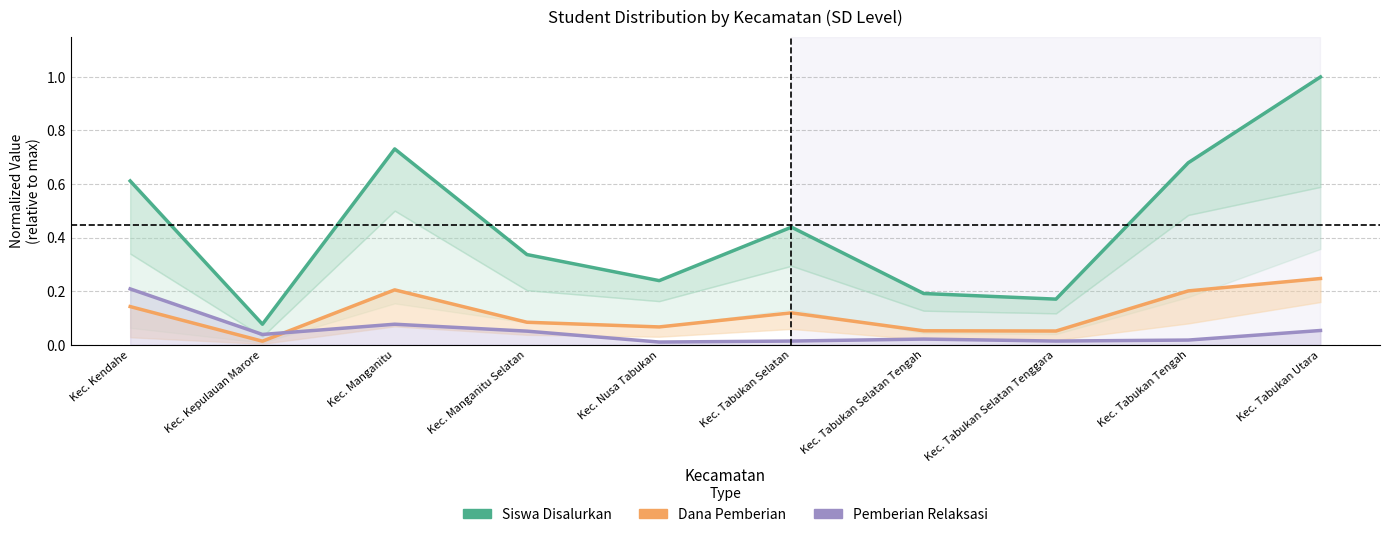

List the series in order of their overall mean, lowest first.

Pemberian Relaksasi (normalized), Dana Pemberian (normalized), Siswa Disalurkan (normalized)